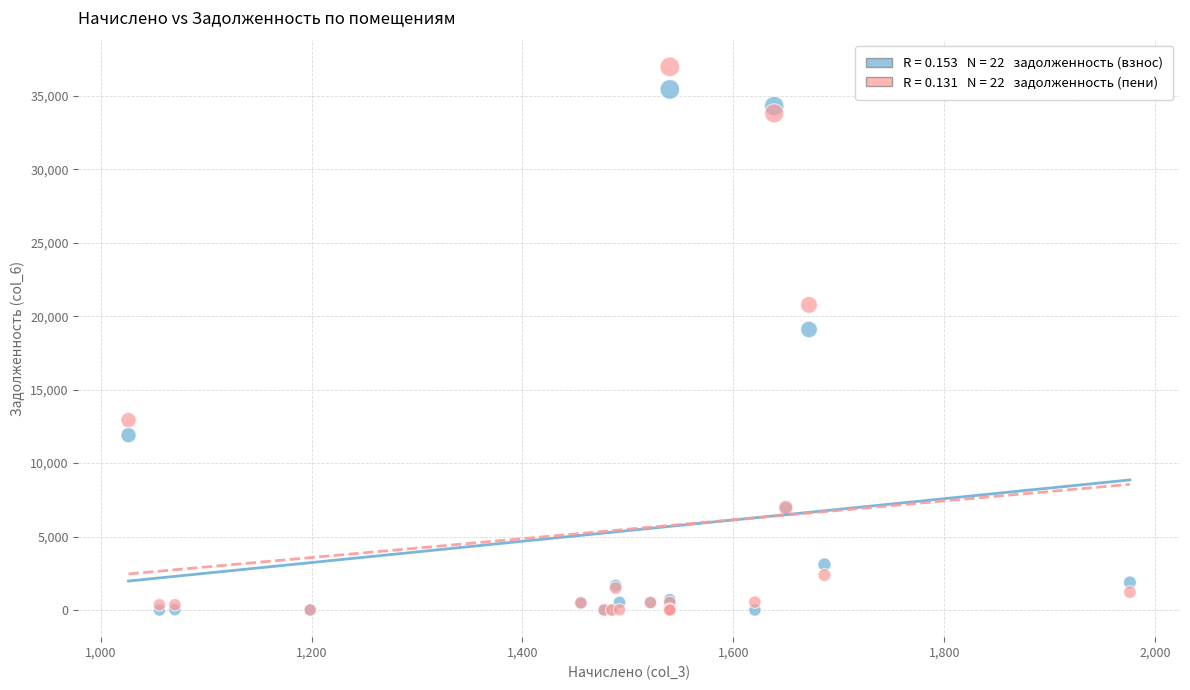

Across all series, what Y value is closest to 18489?

19095.9